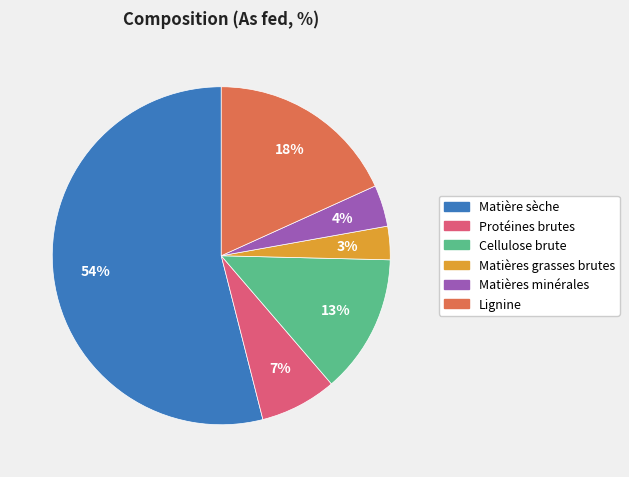

Is it true that Lignine is 6% of the pie?

False